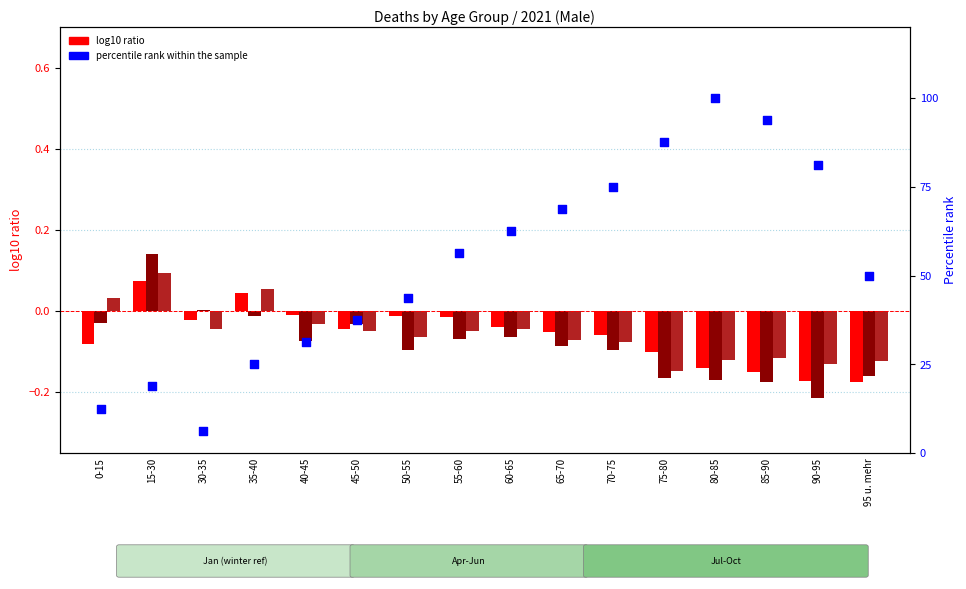

Which series contains the highest Y value?

percentile rank within the sample